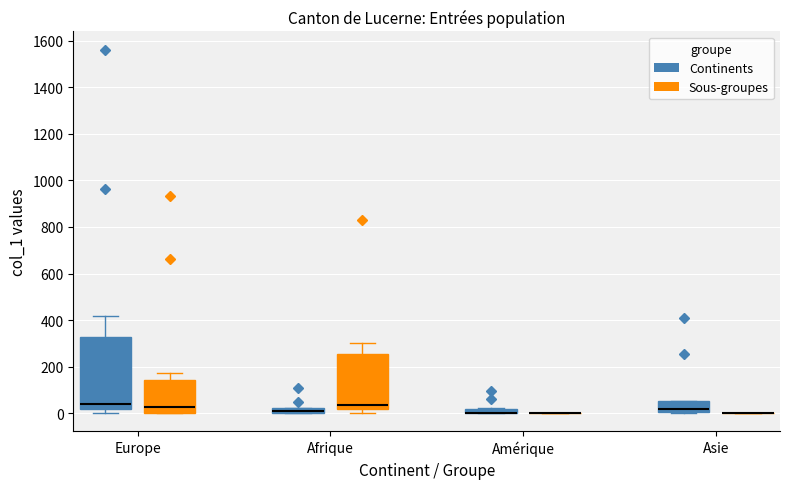

Which box is the tallest, from its lower edge to its upper edge?

Europe (Continents)